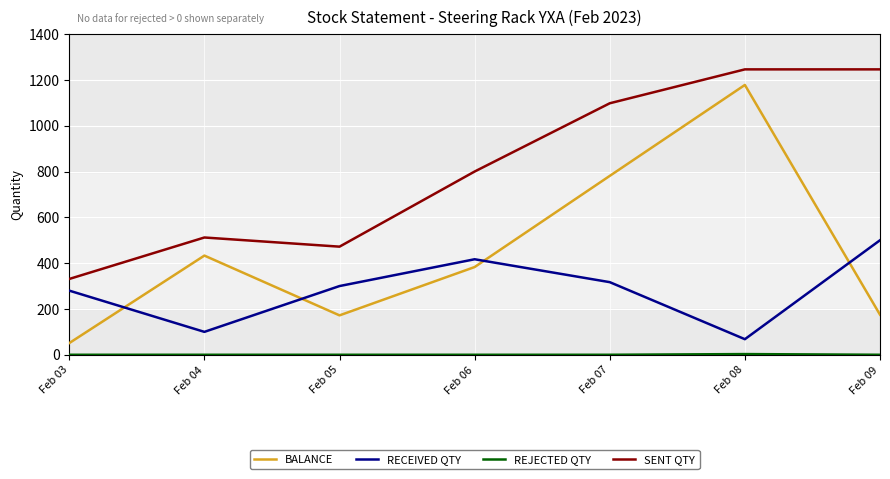

What is the difference between the maximum and minimum values in the SENT QTY series?

915